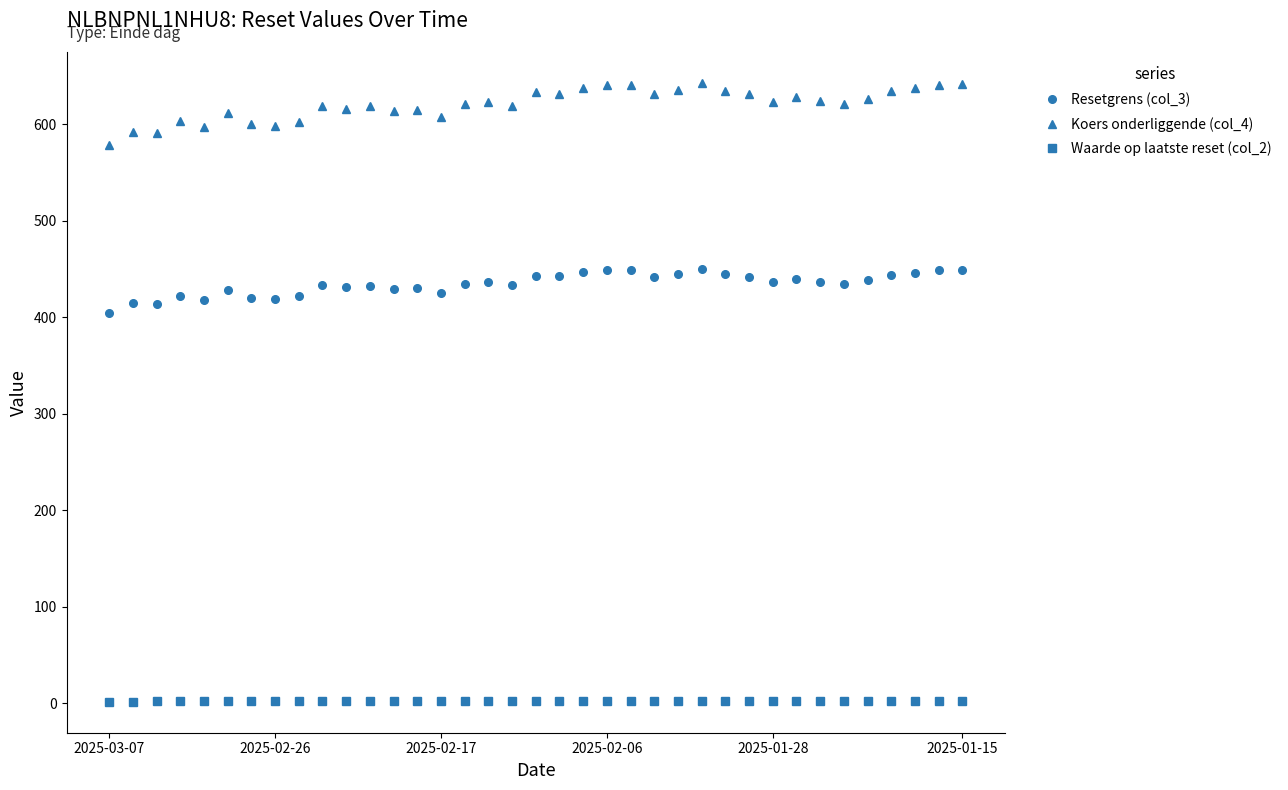

What is the average value of the Koers onderliggende (col_4) series?

620.8